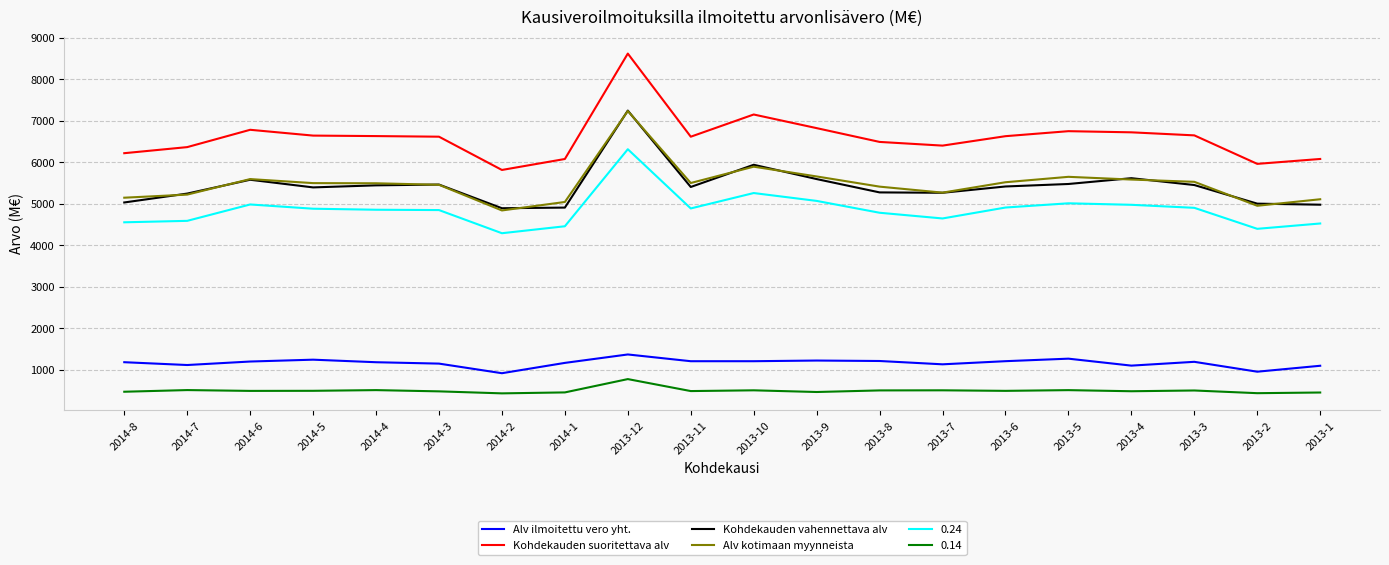

At which label does Kohdekauden suoritettava alv reach its peak?

2013-12